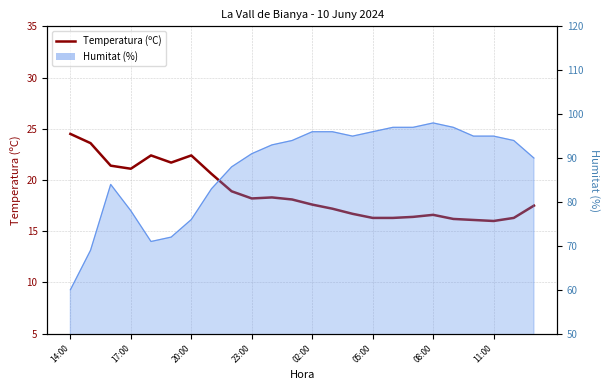

What is the sum of all values?

450.4